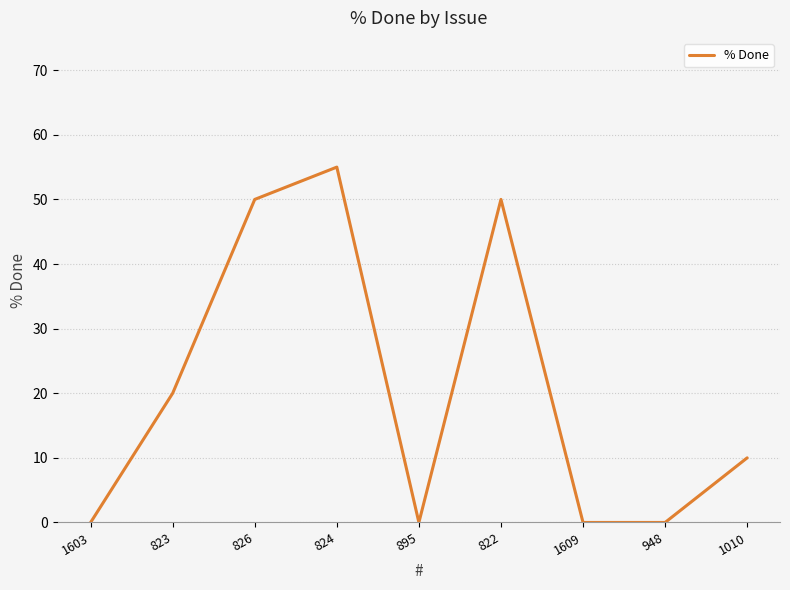

What position from the right is 1609?

3